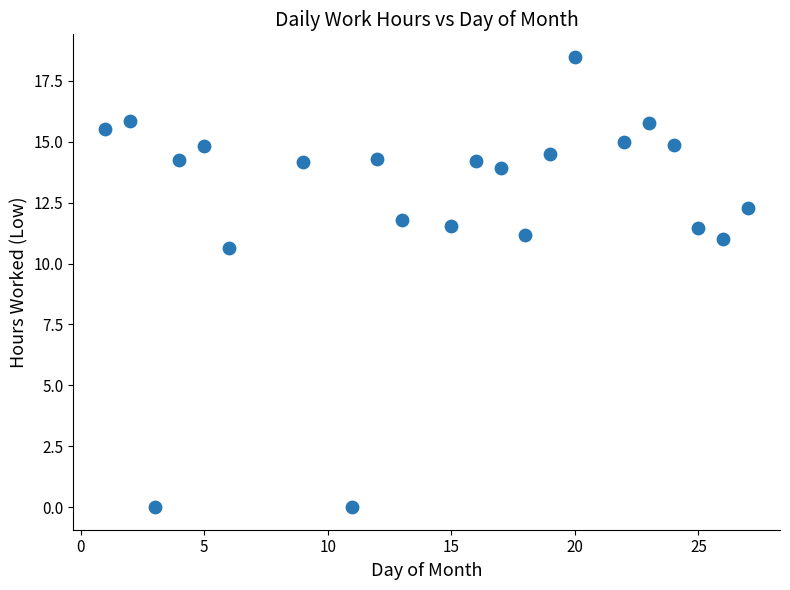

What Y value in the scatter plot is closest to 9?

10.6